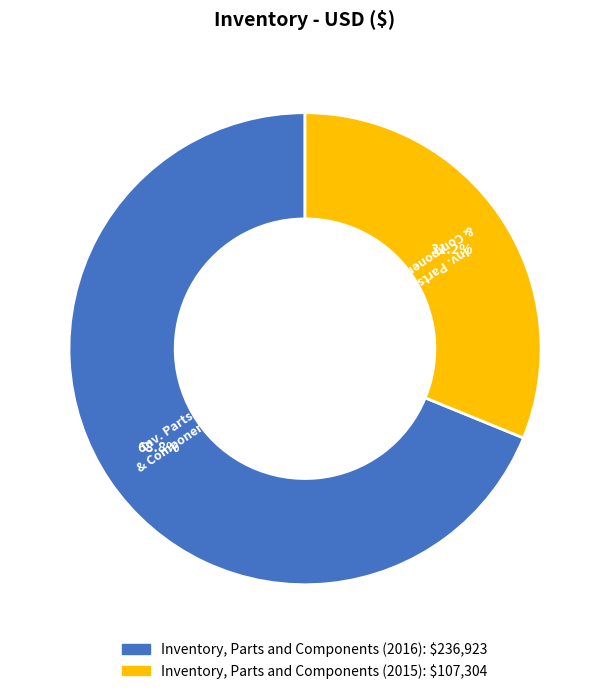

Which has a higher value, Inventory, Parts and Components (2015) or Inventory, Parts and Components (2016)?

Inventory, Parts and Components (2016)